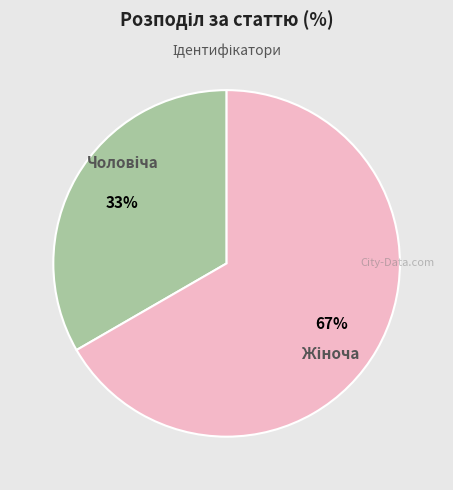

To the nearest percent, what is the average slice percentage?

50%